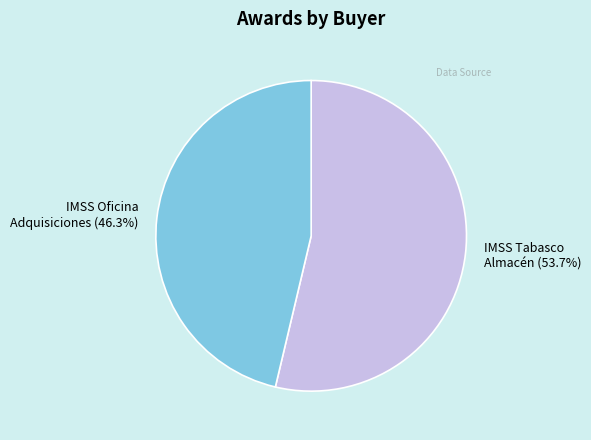

Does IMSS Tabasco Almacén (53.7%) represent more than half of the total?

Yes